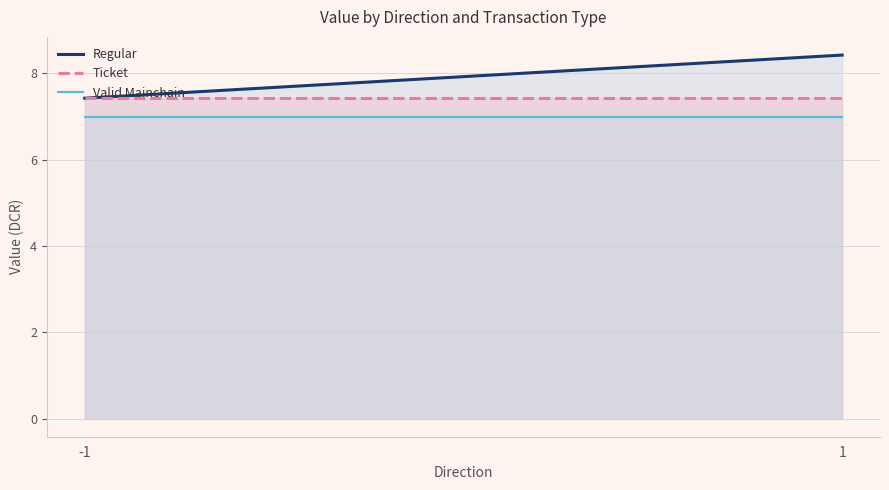

Reading right to left, what are all the values shown in this chart?

Regular: 8.4	7.4
Ticket: 7.4	7.4
Valid Mainchain: 7.0	7.0